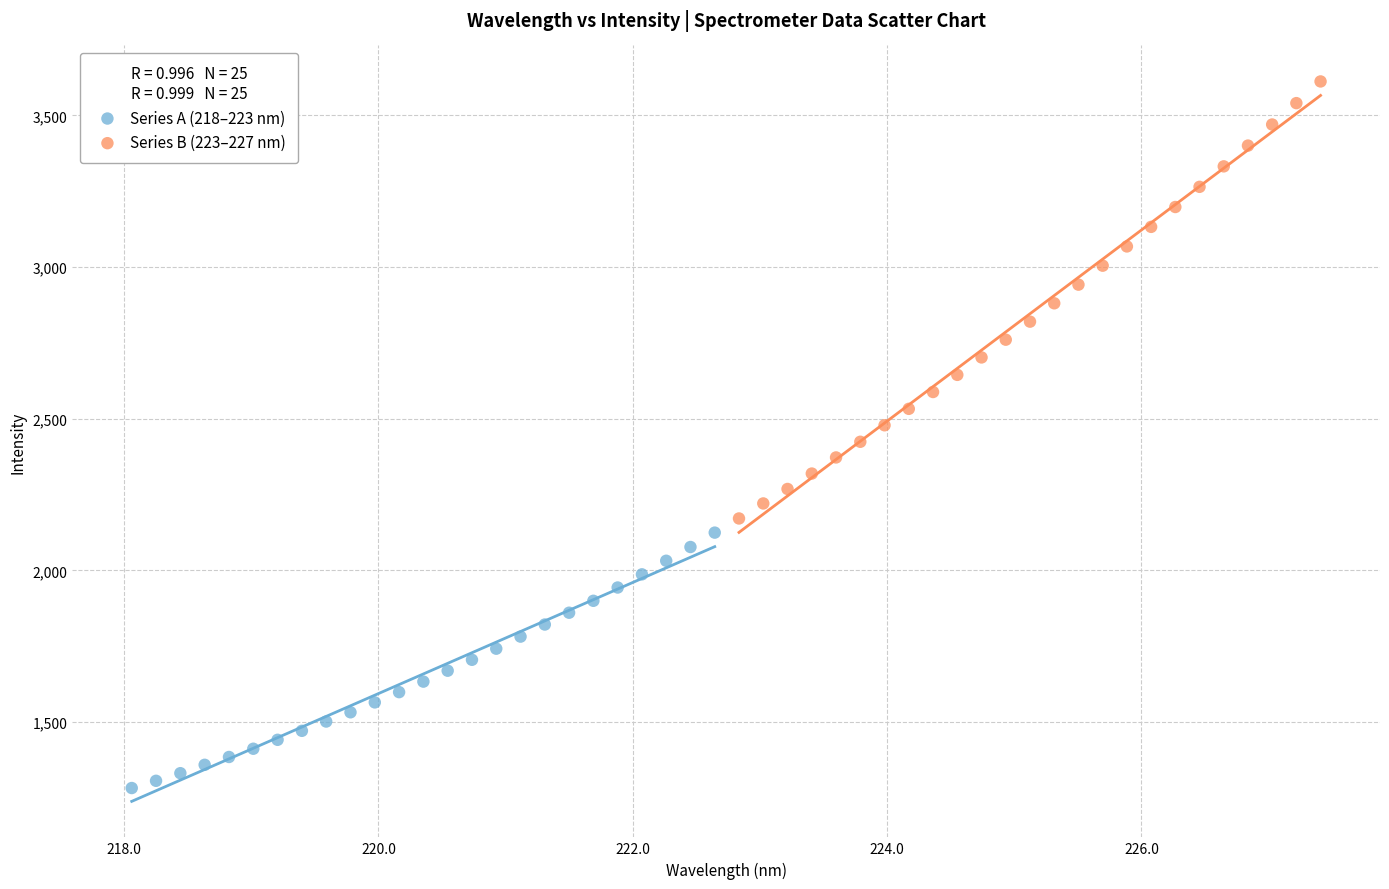

Which series has the widest spread of Y values?

Series B (223–227 nm)